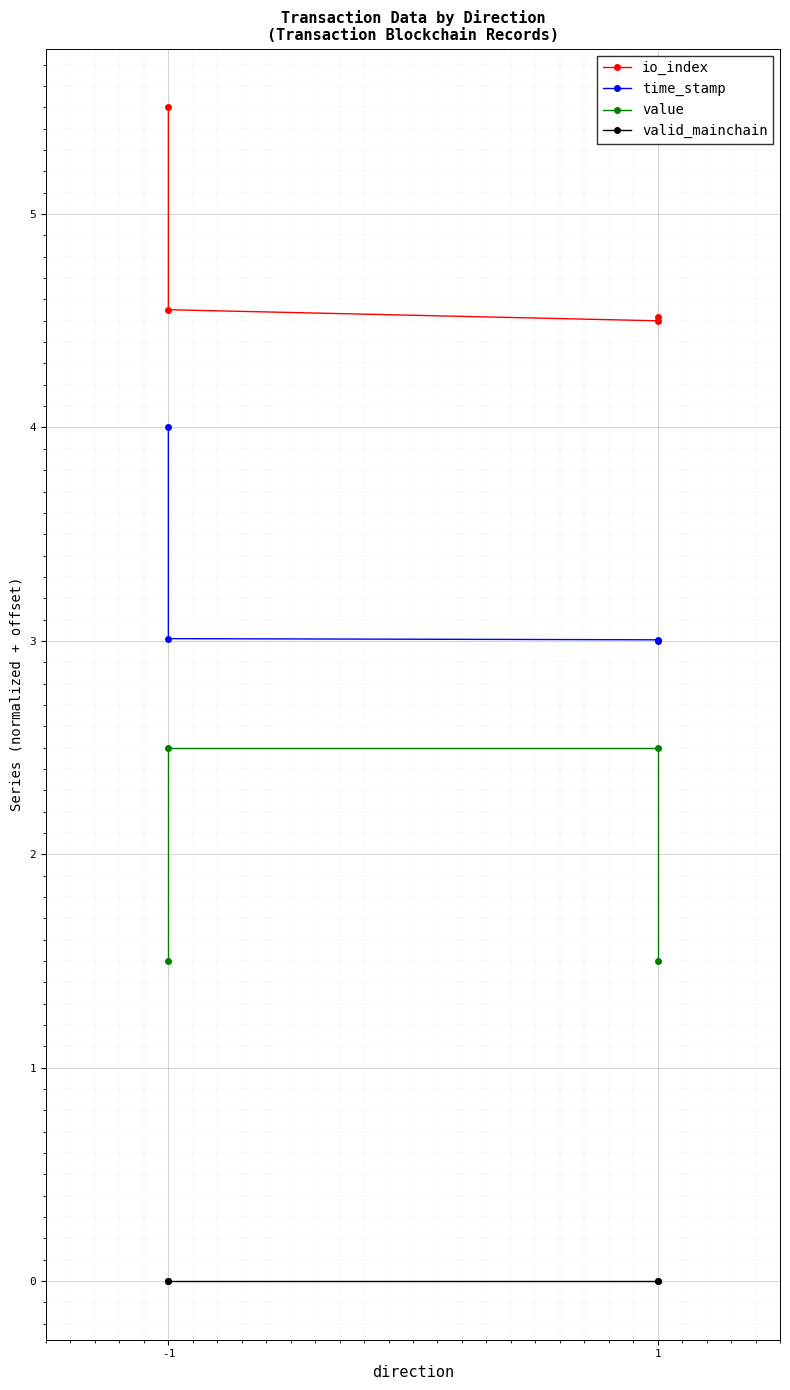

Which category has the highest value in the value series?

-1